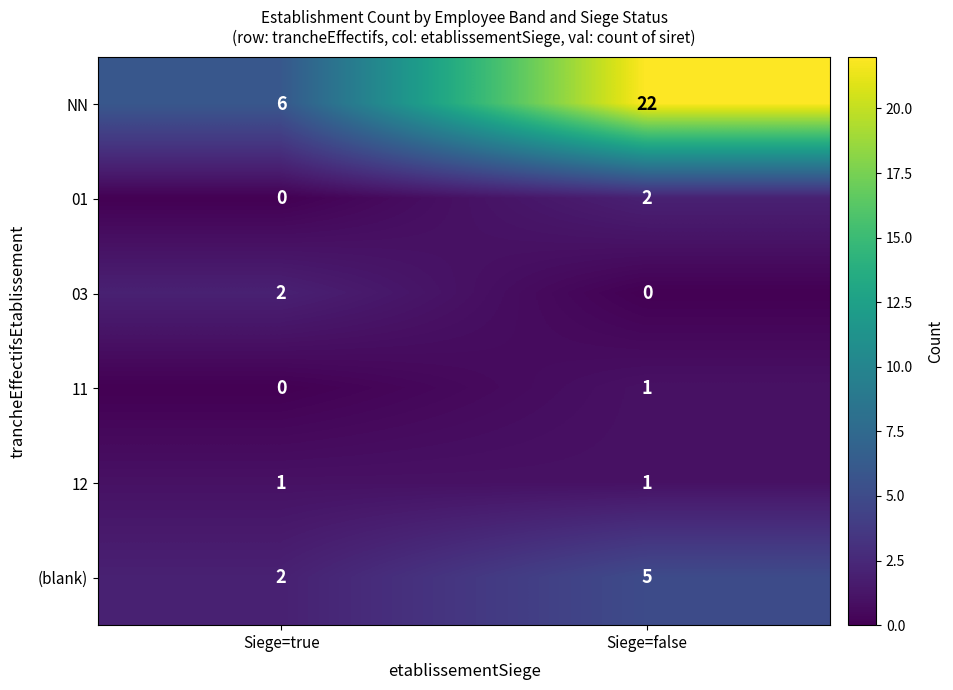

How many data points does each series have?

2